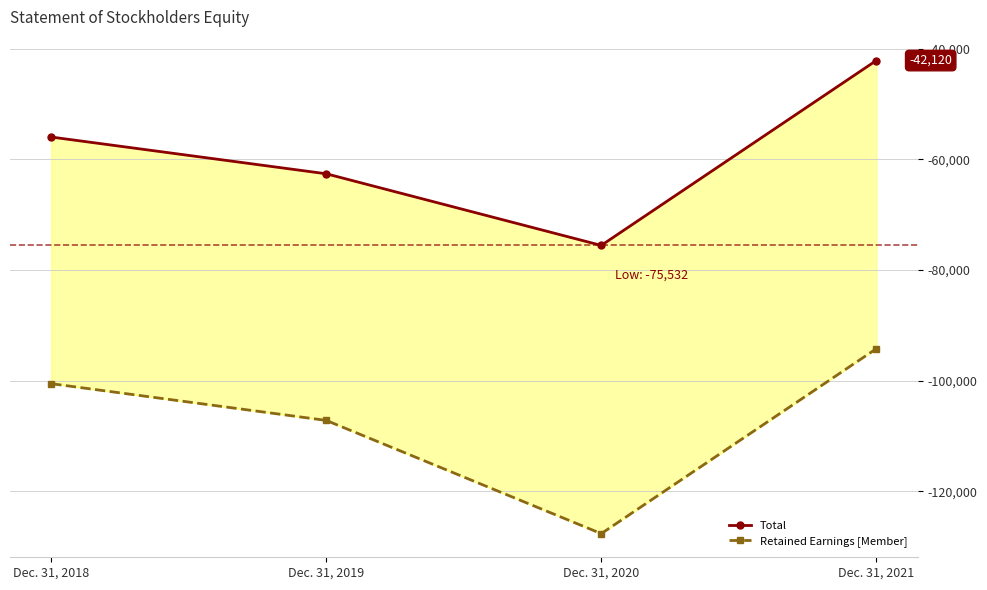

Is it true that Retained Earnings [Member] equals -190320 at Dec. 31, 2019?

False